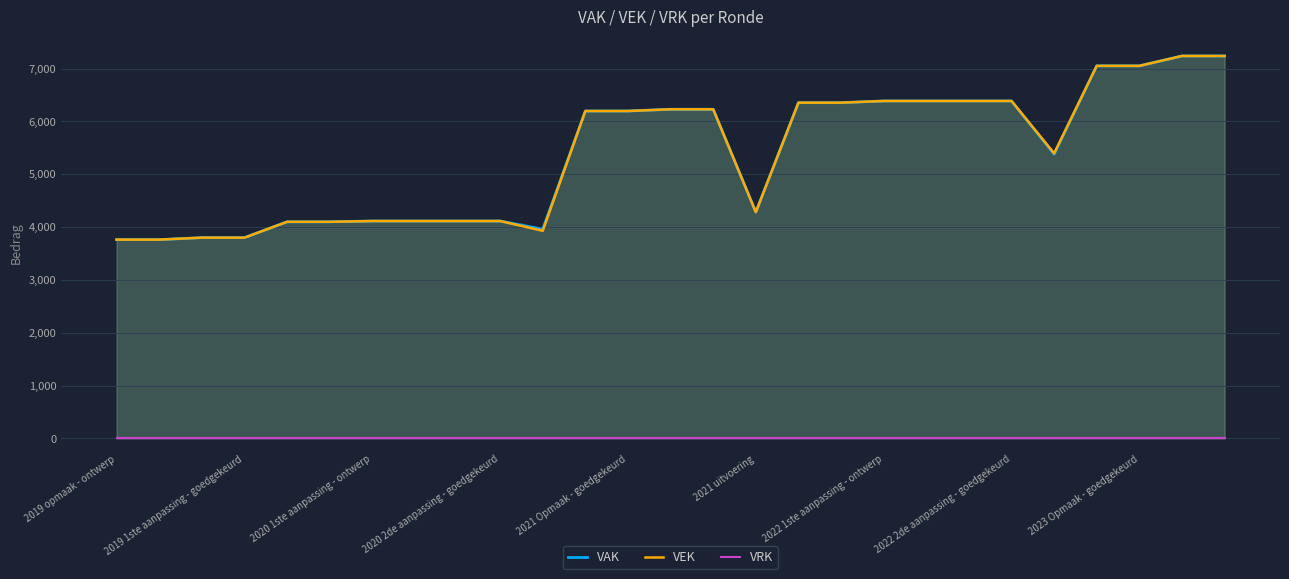

The value of VEK at 2022 1ste aanpassing - ontwerp is 6388. True or false?

True